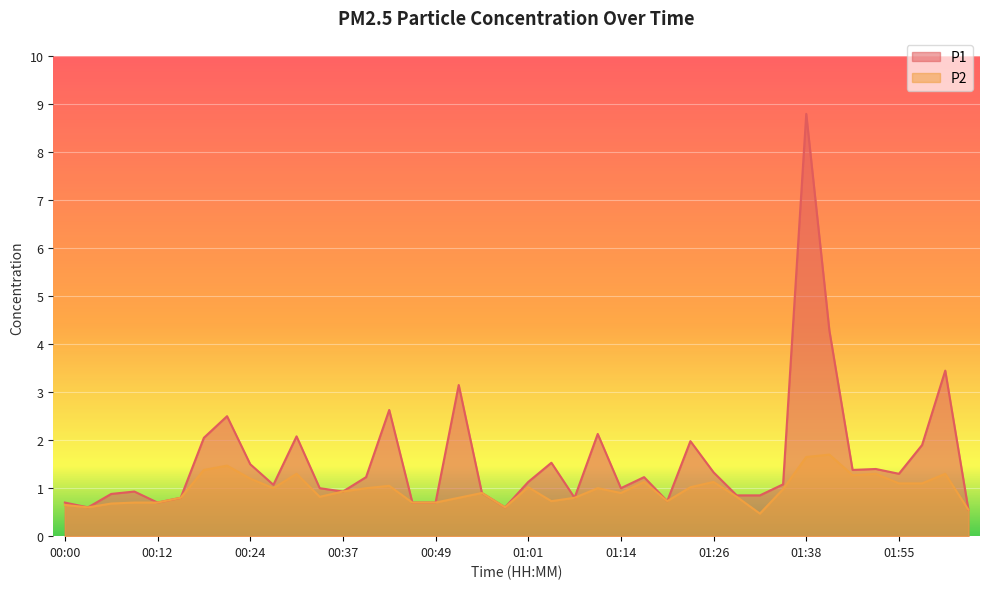

True or false: P2 and P1 cross at least once.

False